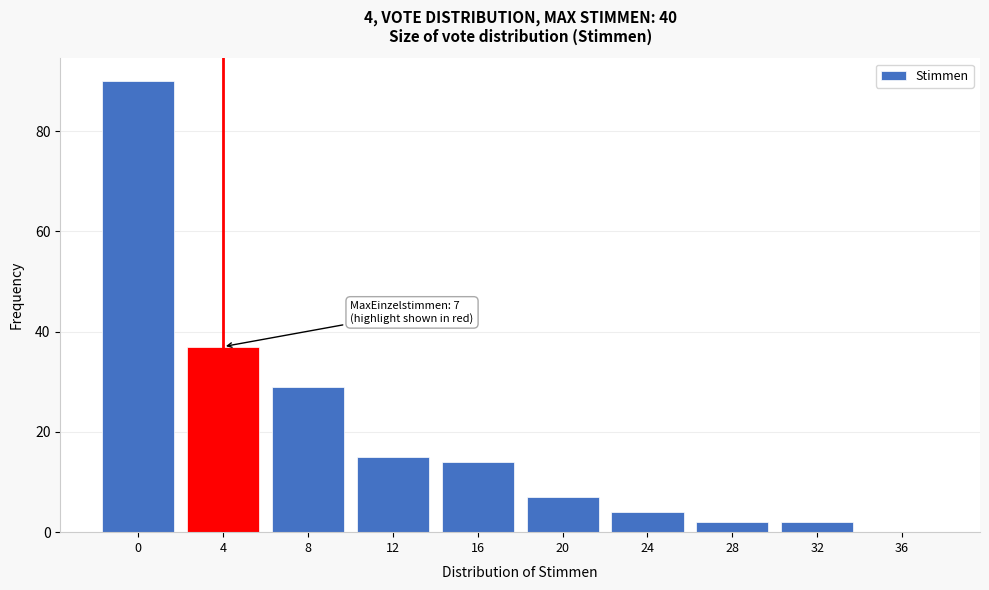

Reading right to left, extract all data points from this chart.

36=0	32=2	28=2	24=4	20=7	16=14	12=15	8=29	4=37	0=90